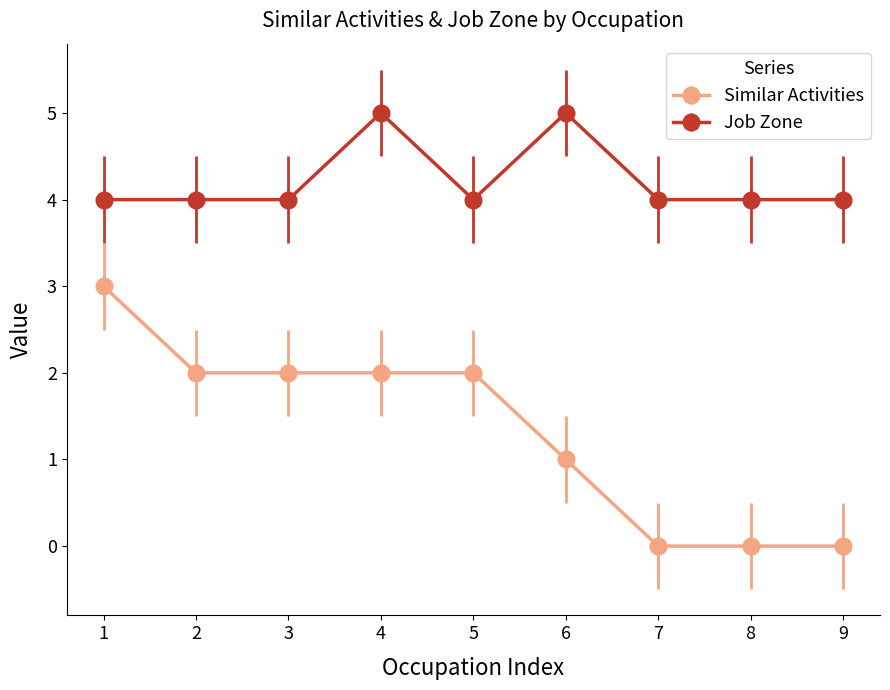

True or false: Job Zone and Similar Activities cross at least once.

False